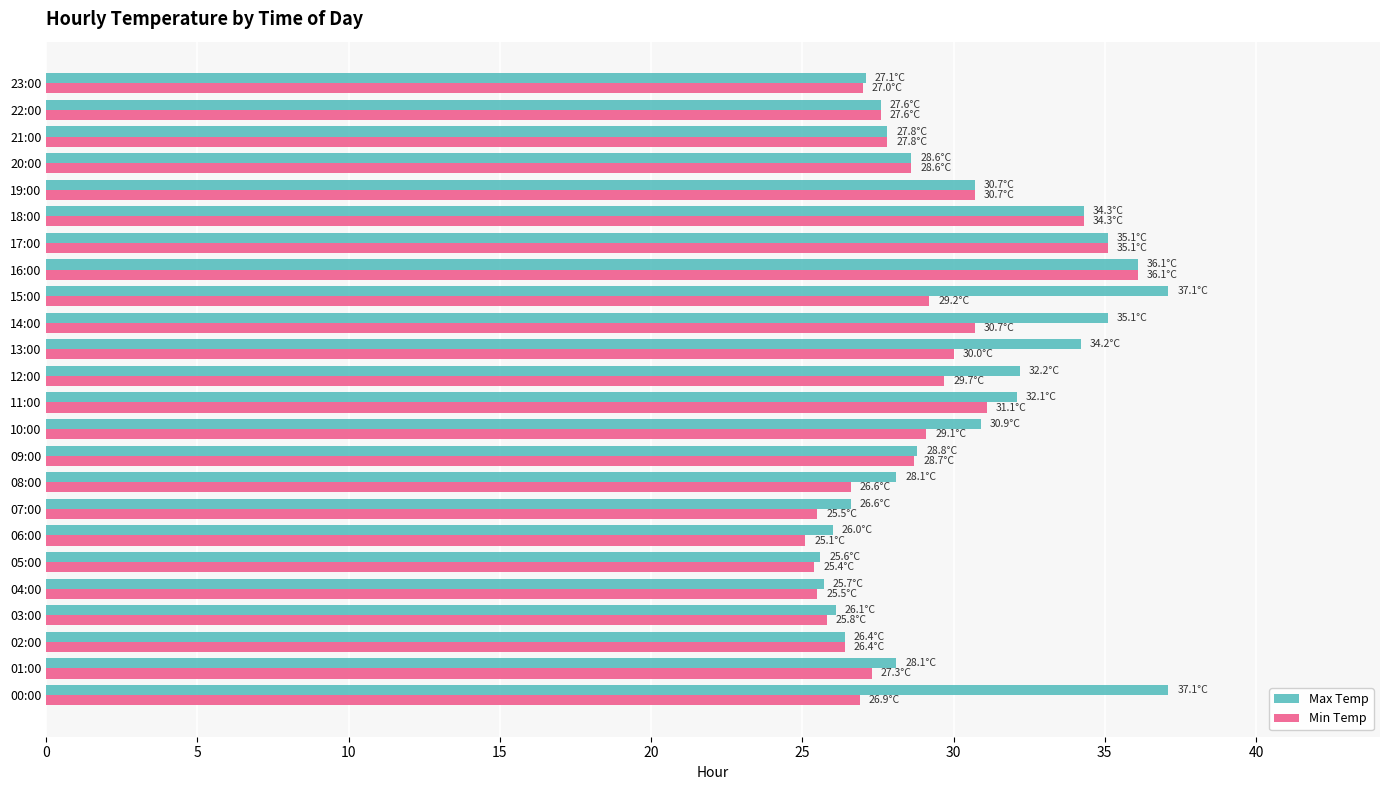

What is the maximum value shown in the chart?

37.1